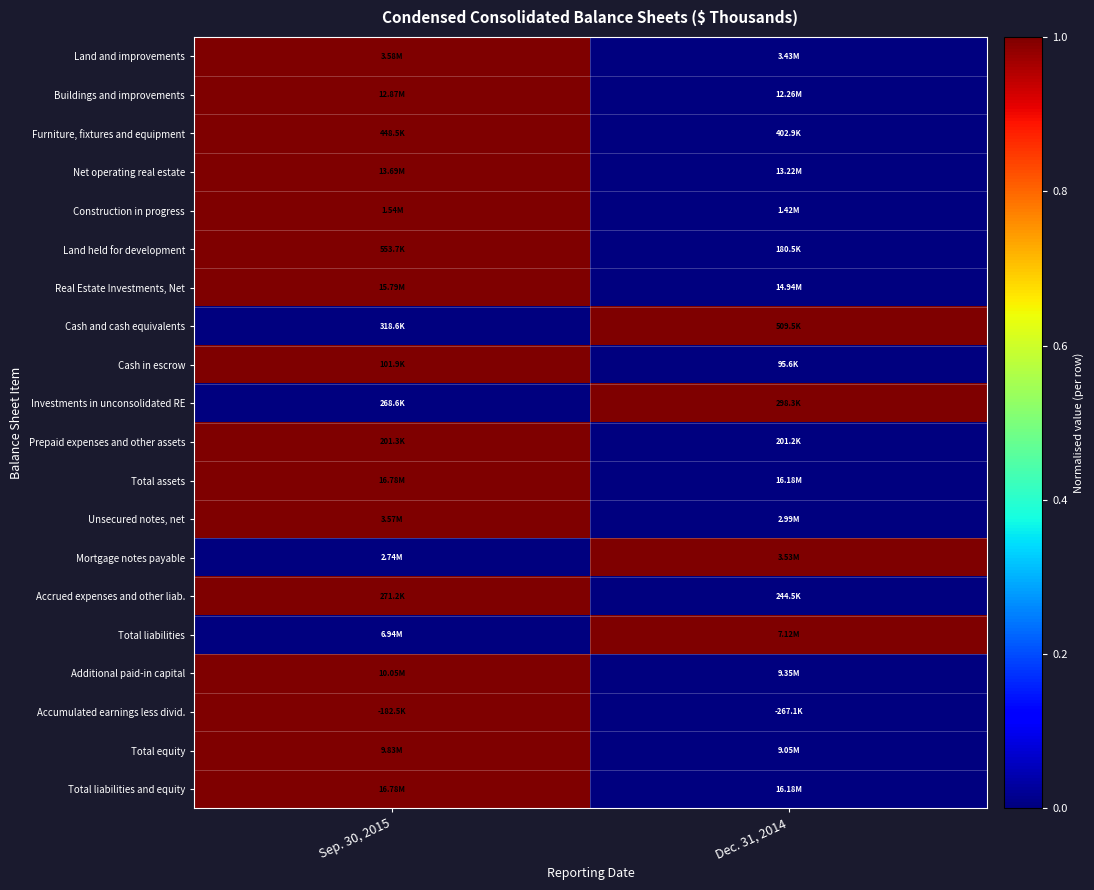

At how many categories does at least one series exceed 0?

2